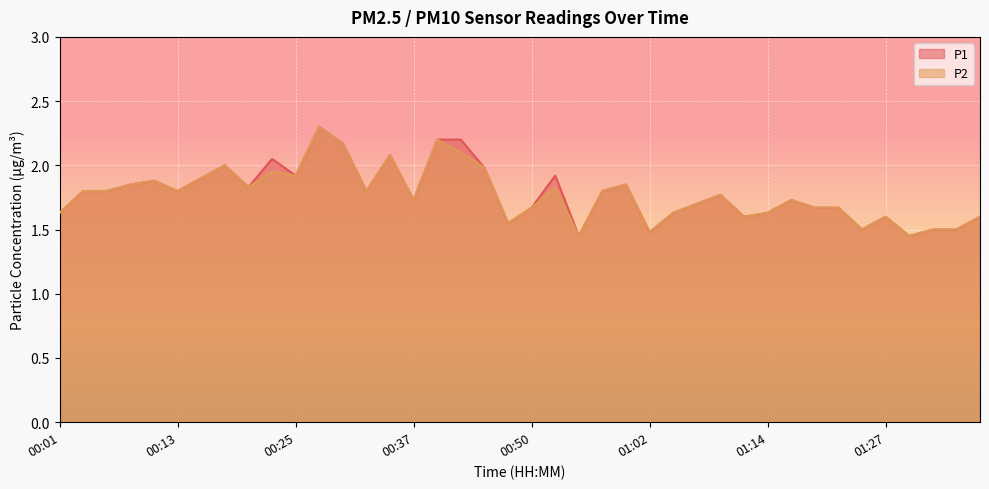

List the series in order of their overall mean, lowest first.

P2, P1